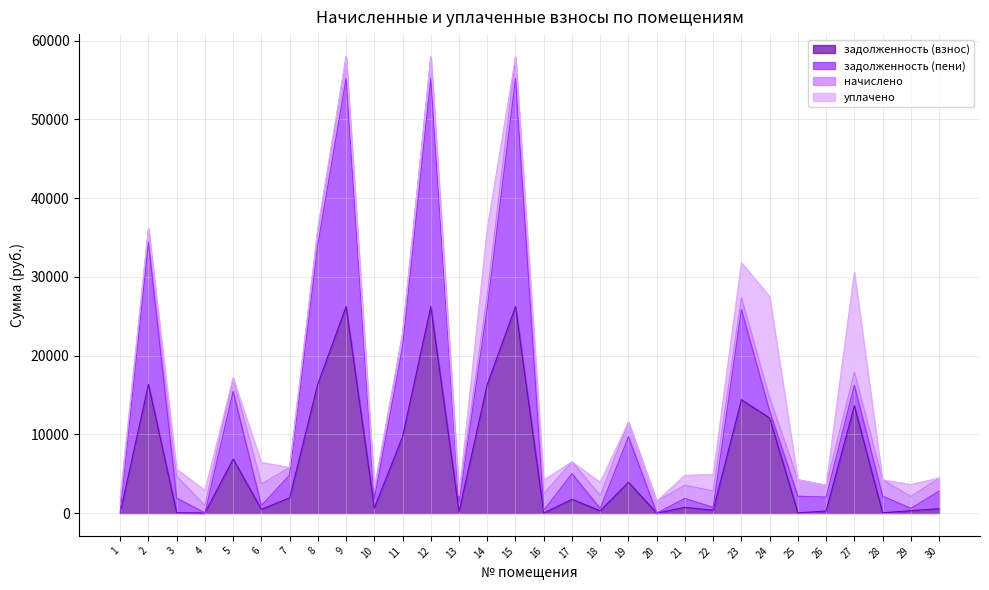

At which label does задолженность (пени) reach its minimum?

4